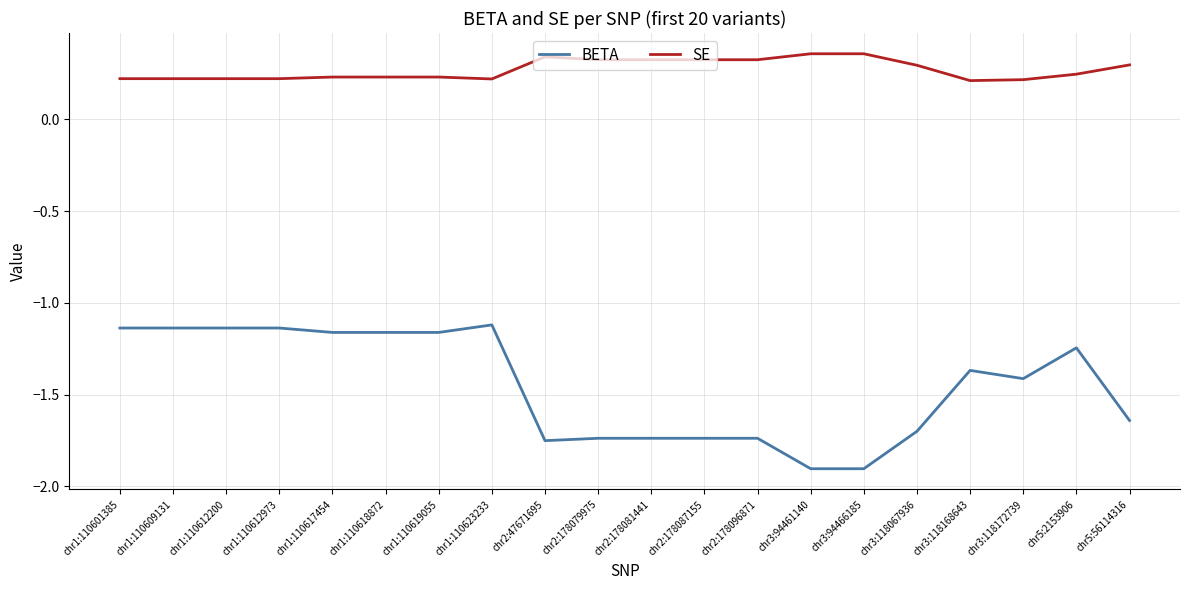

What is the sum of the BETA values at chr3:118172739 and chr3:118067936?

-3.1